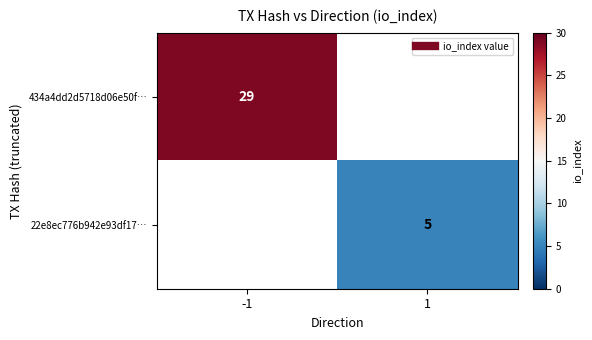

How many values in 434a4dd2d5718d06e50f… are above zero?

1